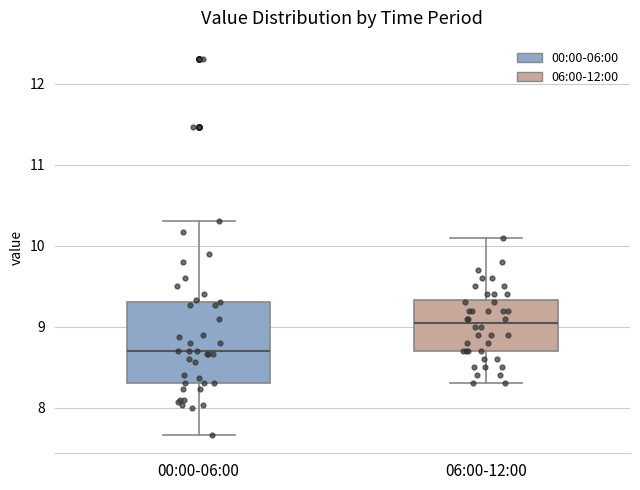

Reading left to right, transcribe this box plot: for each box, give where its median line is, the range the box spans, and where its two whiskers end, as read against the y-axis. The values are not printed on the chart, so give them approximately, as read against the axis.

00:00-06:00: median 8.7, box 8.3 to 9.3, whiskers 7.7 to 10.3
06:00-12:00: median 9.1, box 8.7 to 9.3, whiskers 8.3 to 10.1